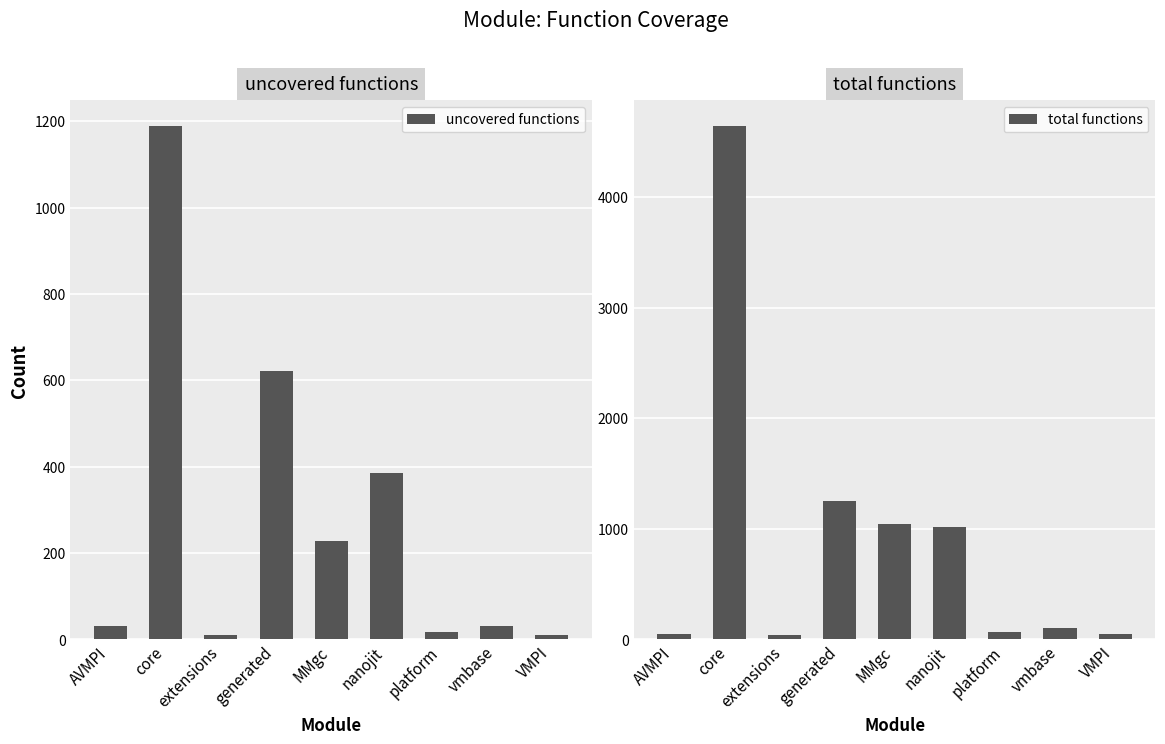

Reading left to right, extract all data points from this chart.

uncovered functions: 31	1189	11	622	229	385	18	32	9
total functions: 51	4641	39	1250	1042	1016	64	106	52